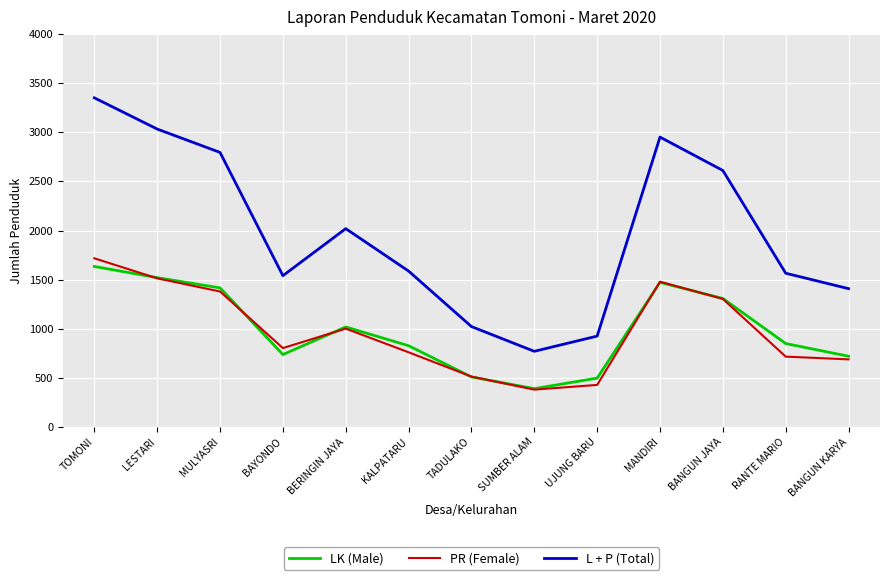

Which label corresponds to the largest value in the chart?

TOMONI